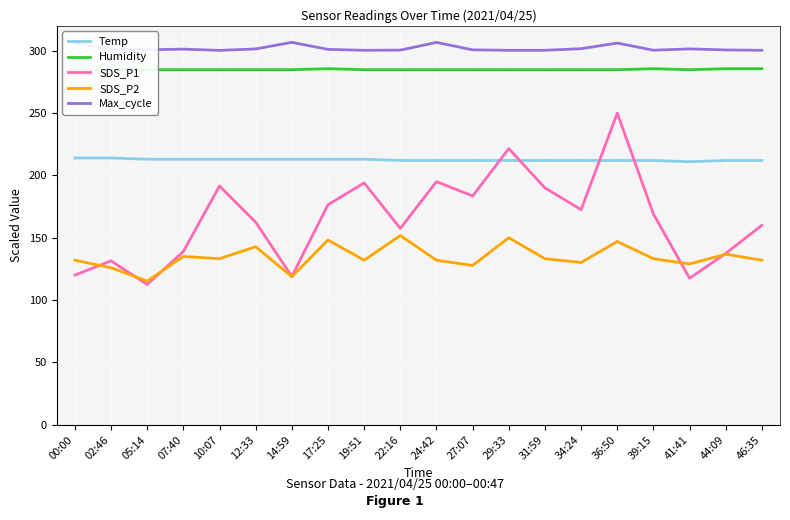

Which has a higher value, 05:14 or 02:46?

02:46